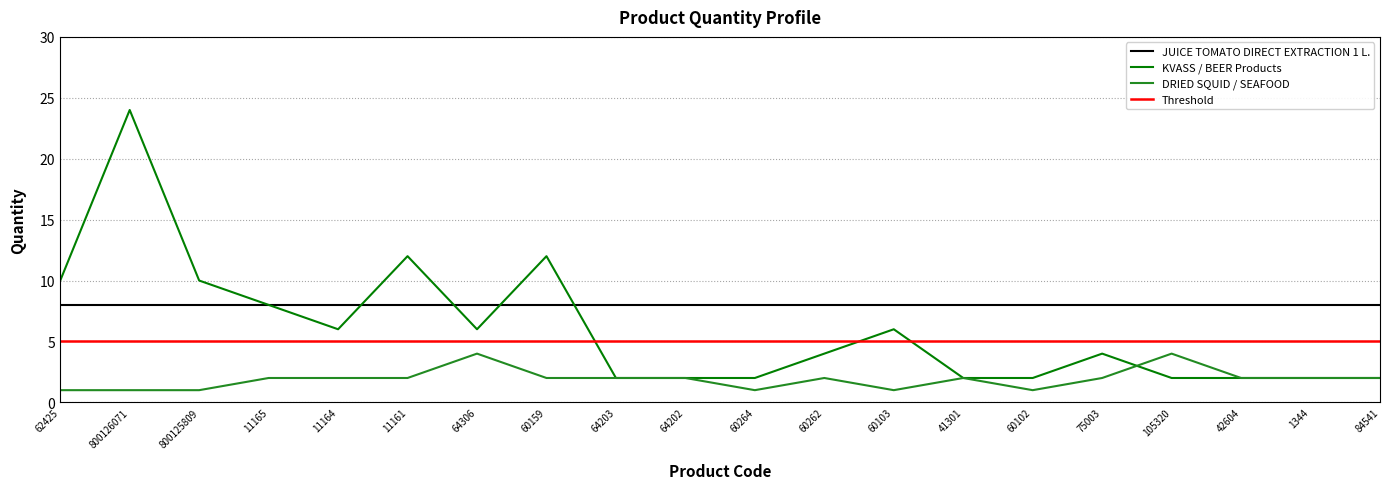

What value does the Threshold series have at 800125809?

5